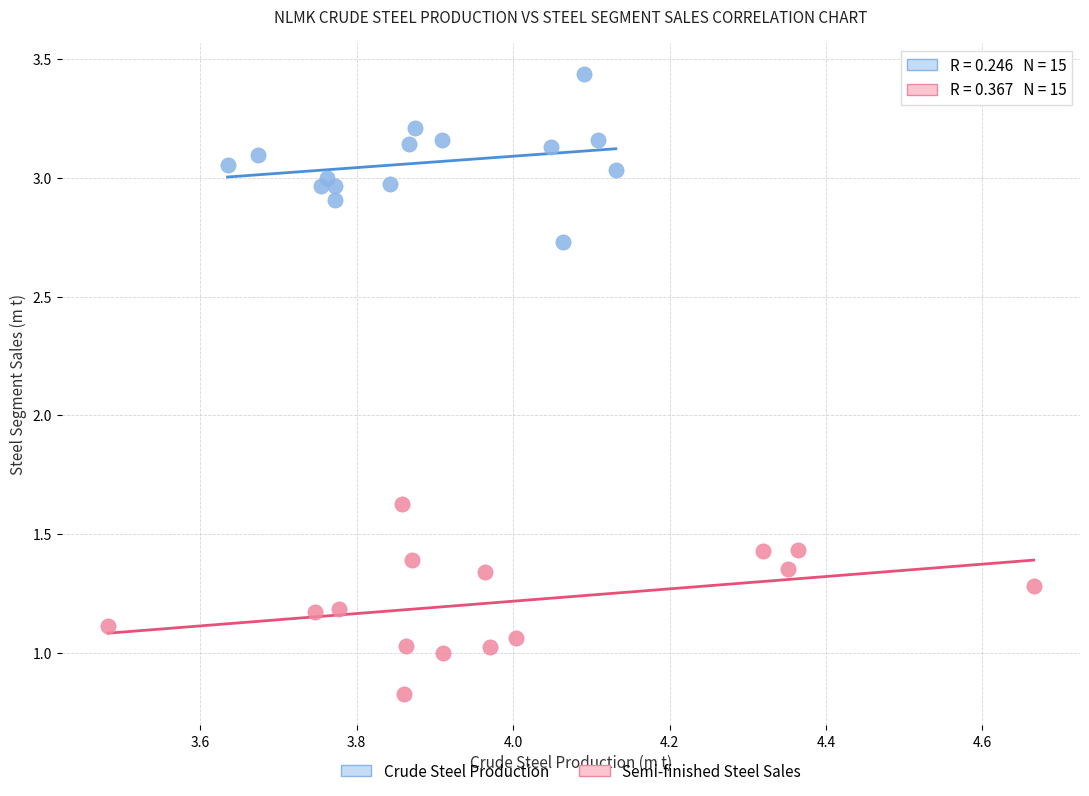

Which series contains the lowest Y value?

Semi-finished Steel Sales